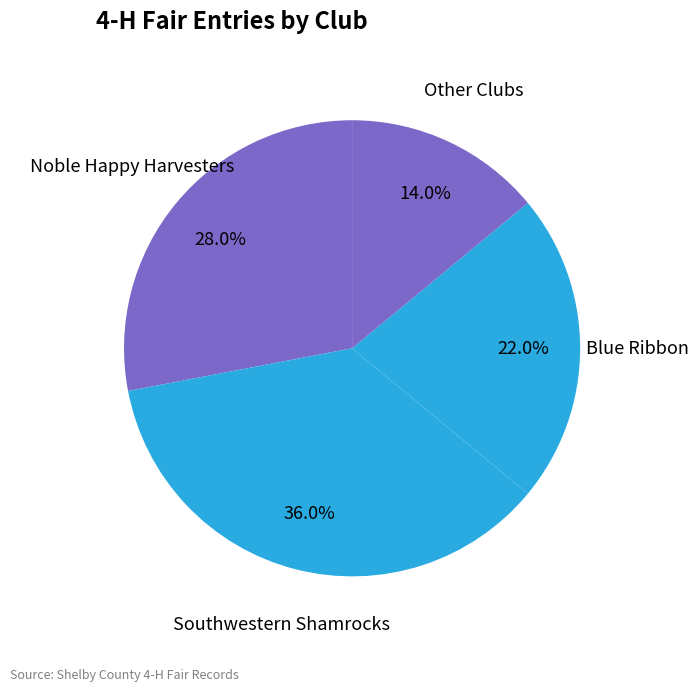

Is there a majority slice in this chart?

No